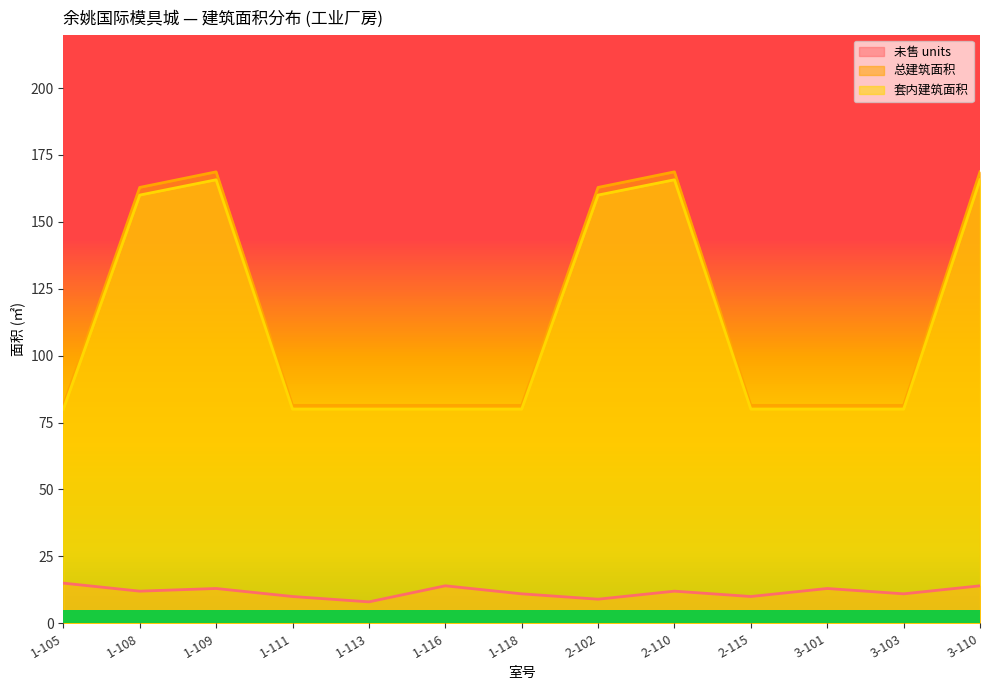

Reading left to right, transcribe all the data shown in this chart.

未售 units: 15.0	12.0	13.0	10.0	8.0	14.0	11.0	9.0	12.0	10.0	13.0	11.0	14.0
总建筑面积: 81.4	162.9	168.7	81.4	81.4	81.4	81.4	162.9	168.7	81.4	81.4	81.4	168.7
套内建筑面积: 80.0	160.0	165.7	80.0	80.0	80.0	80.0	160.0	165.7	80.0	80.0	80.0	165.7